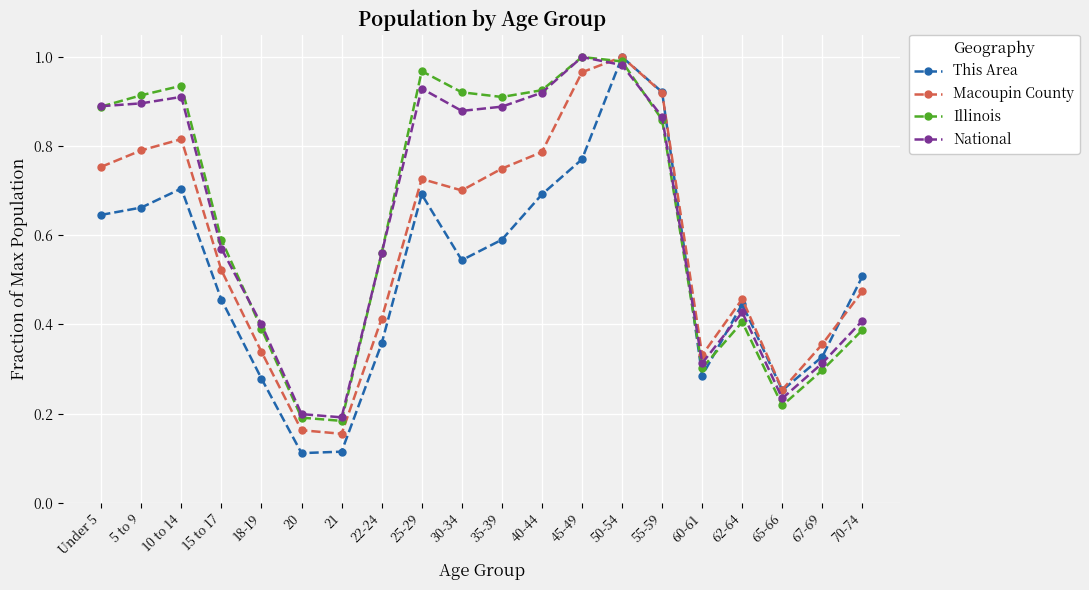

What is the sum of all National values?

12.8